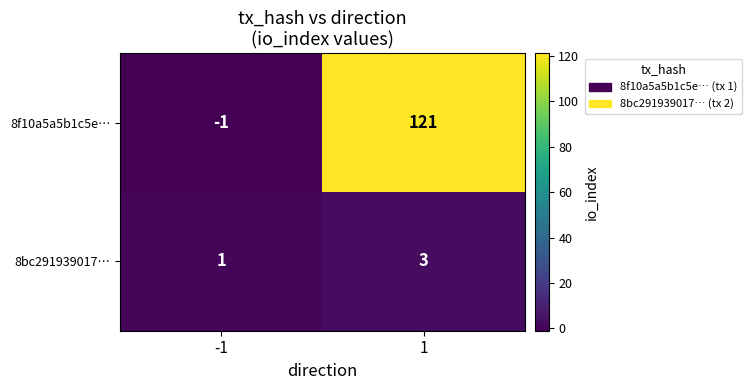

Which series has the largest total across all categories?

8f10a5a5b1c5e…